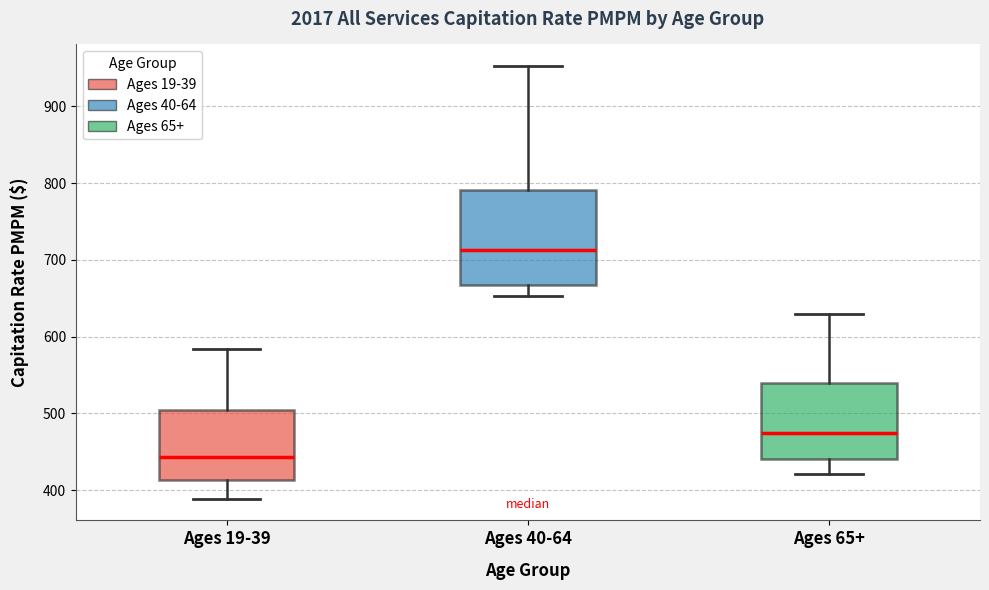

Comparing the boxes themselves (not the whiskers), which one is the tallest?

Ages 40-64